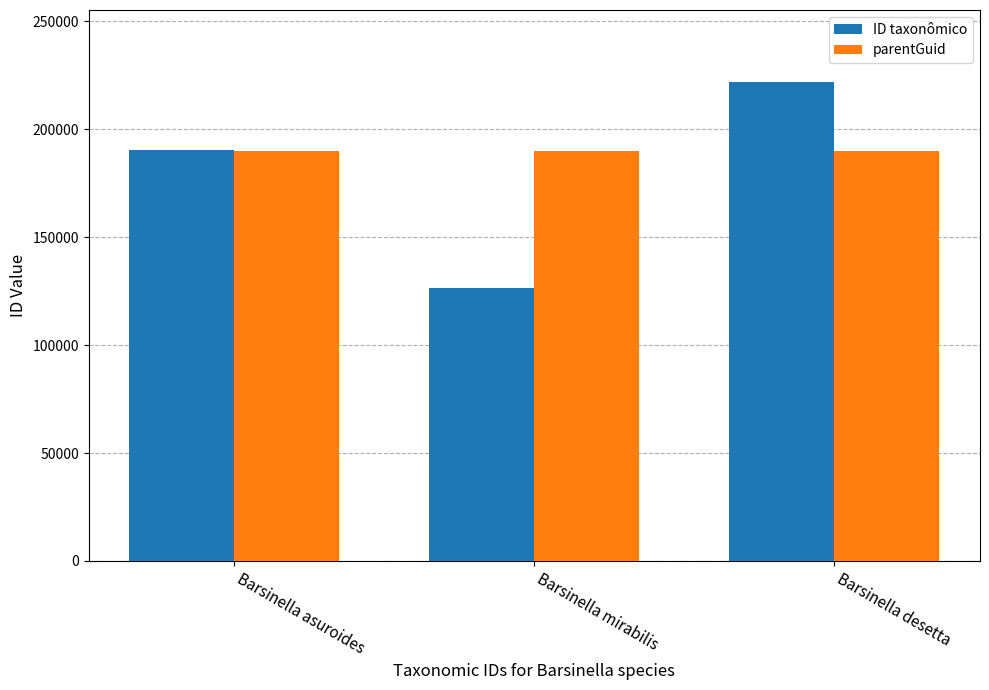

Is the value of ID taxonômico at Barsinella mirabilis greater than the value of parentGuid at Barsinella desetta?

No